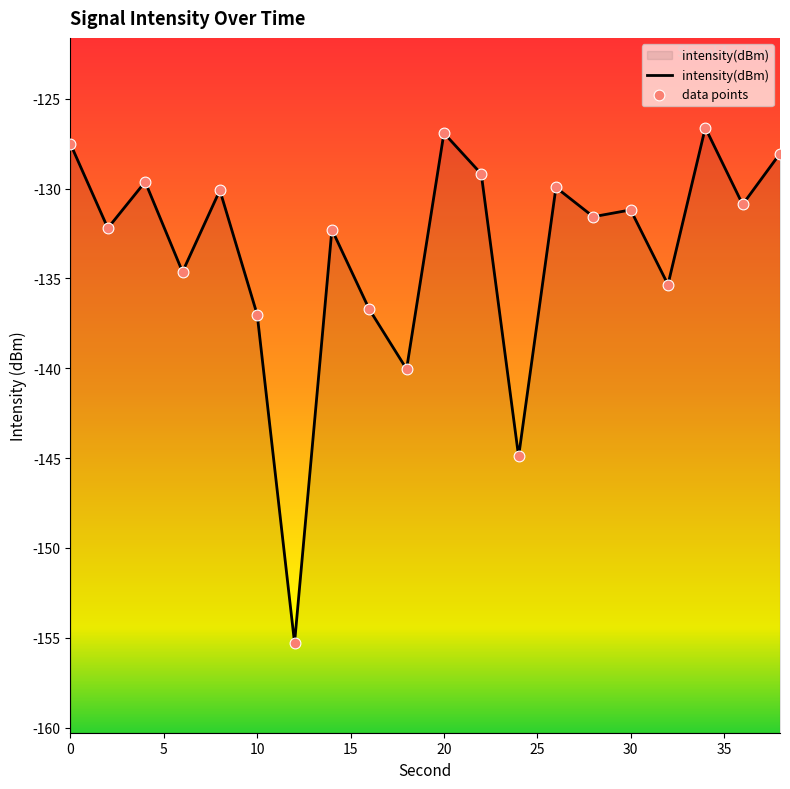

Which has a higher value, 30 or 20?

20